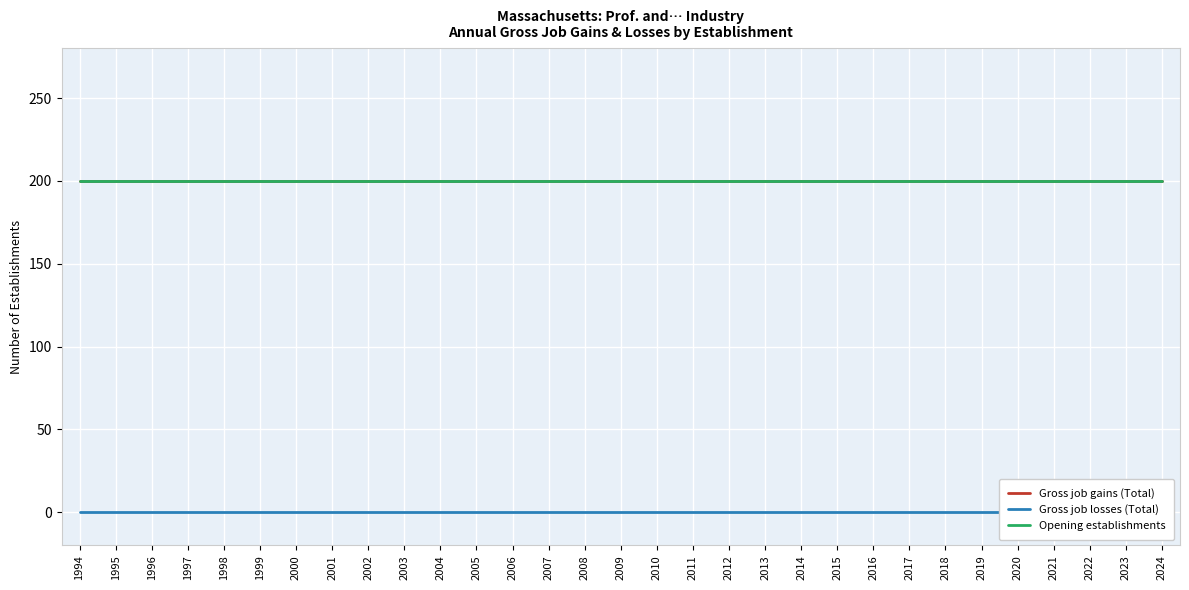

How many lines are shown in the chart?

3